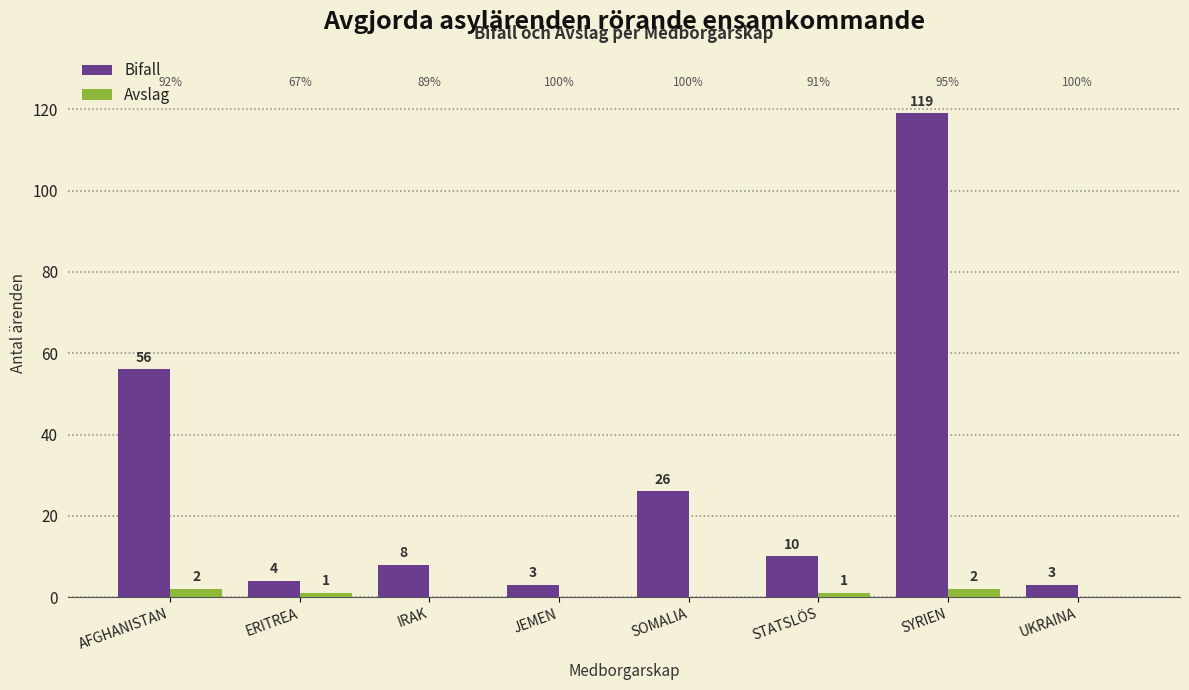

What is the approximate value of Avslag at AFGHANISTAN?

2